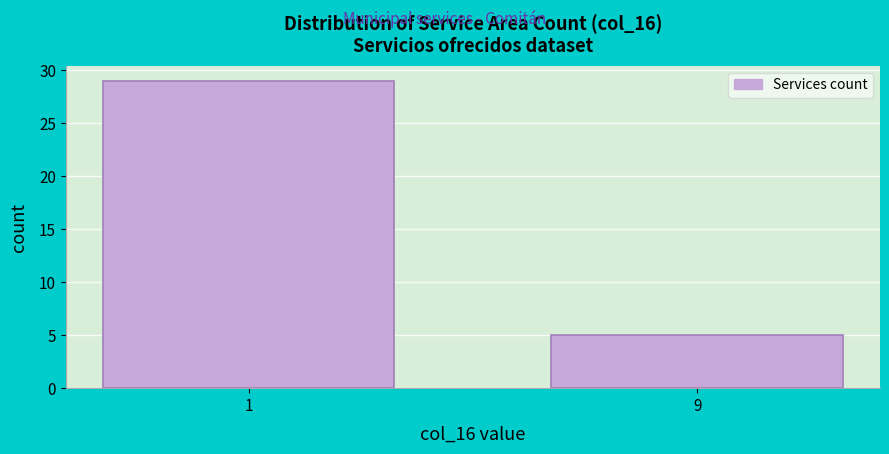

Reading left to right, extract all data points from this chart.

29	5